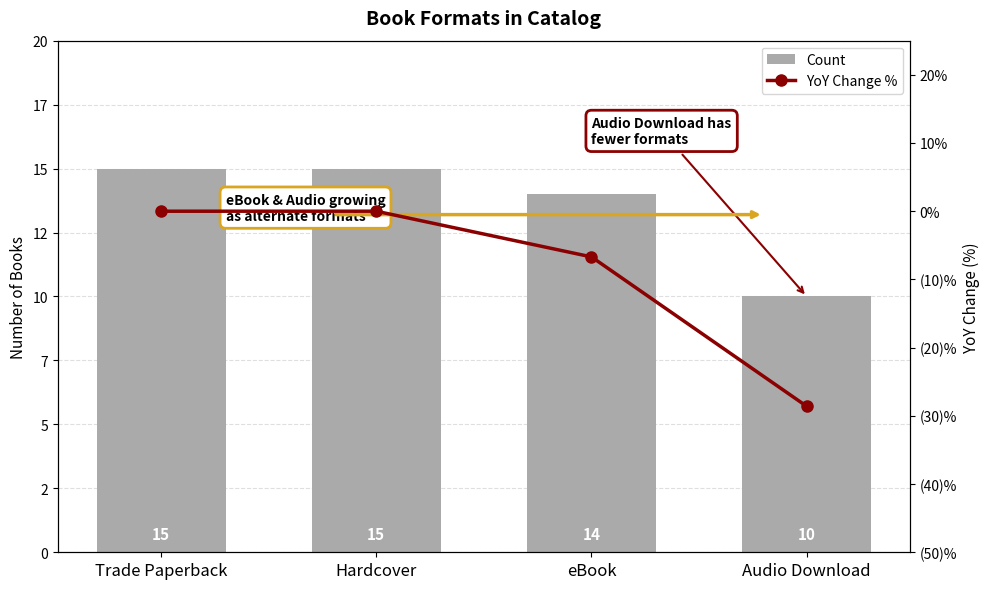

List the series in order of their peak value, lowest first.

YoY Change %, Count